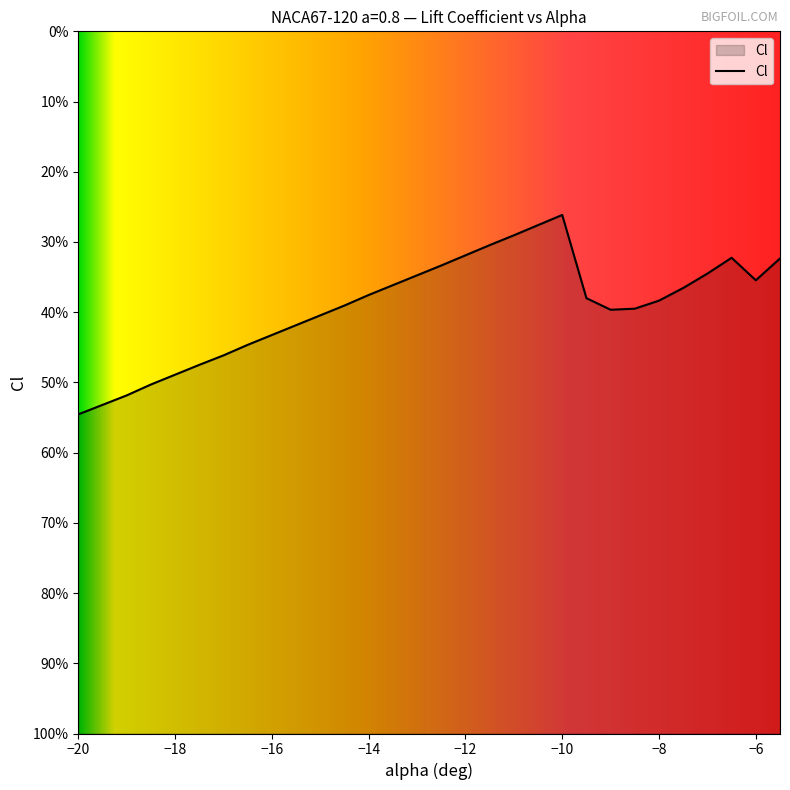

Is it true that the value at -14.5 is -0.3?

False